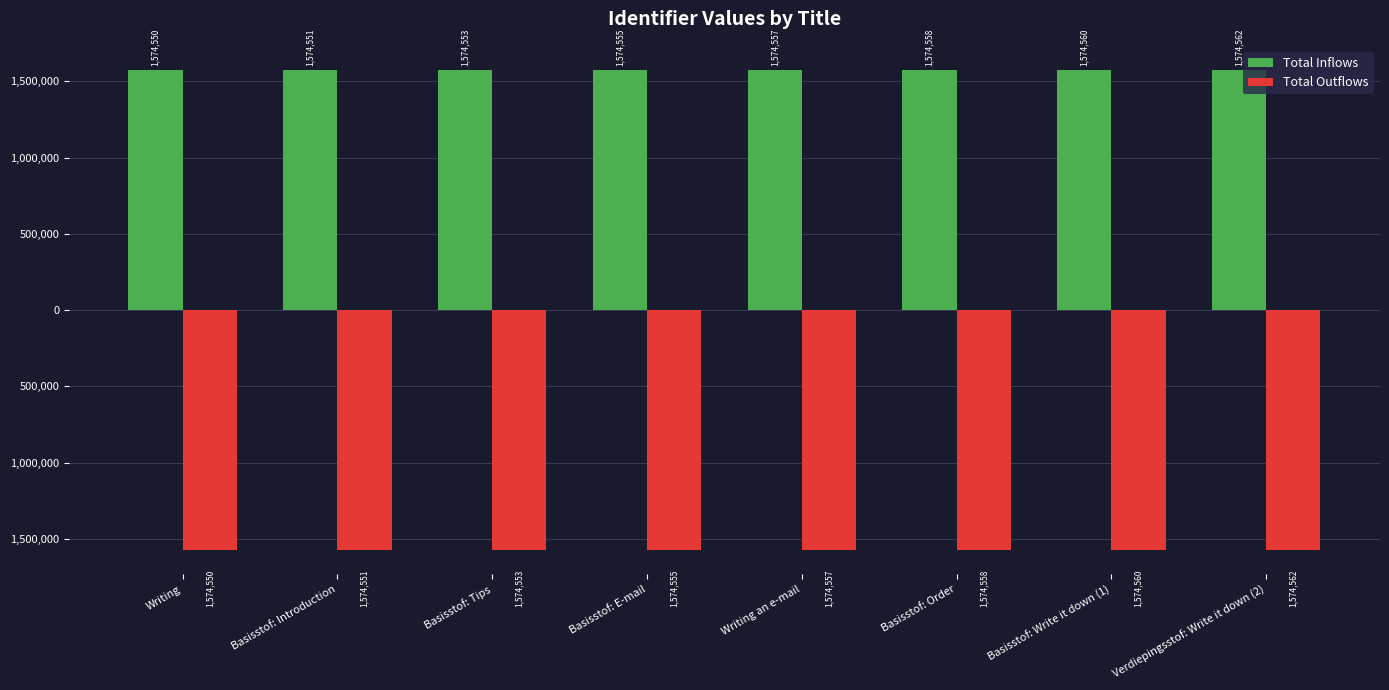

At which label is Total Inflows closest to 1574556?

Basisstof: E-mail